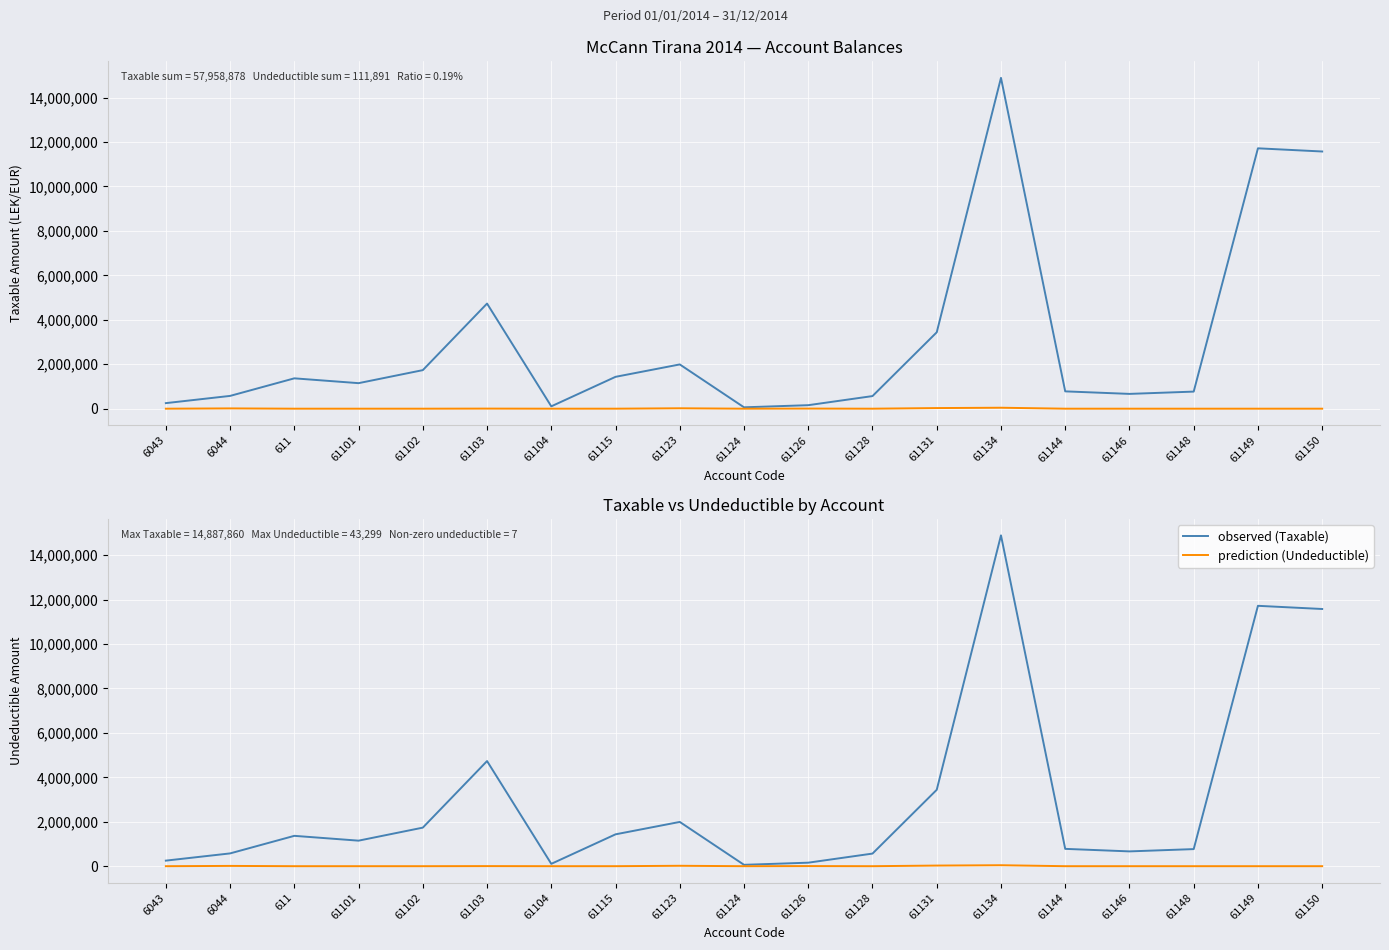

Which category has the lowest value across all series?

6043